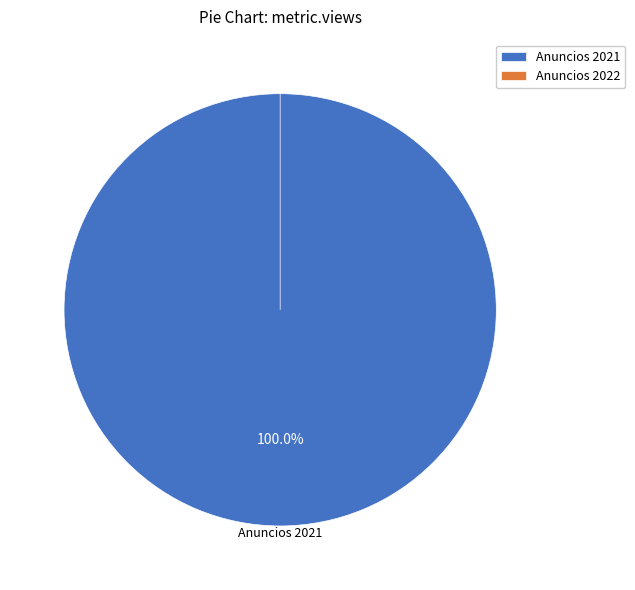

Count the number of slices in the pie.

2